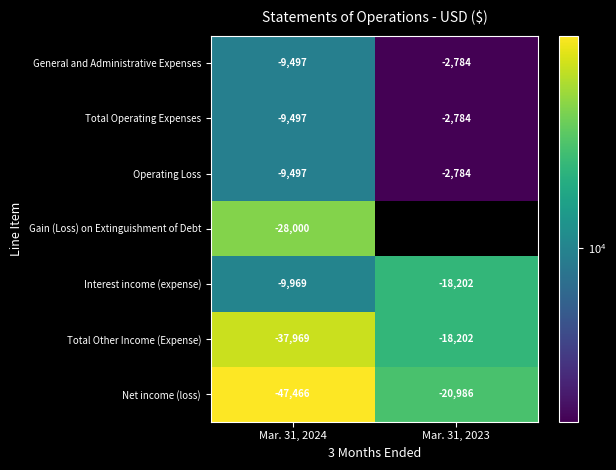

Rank the categories by Net income (loss) value from lowest to highest.

Mar. 31, 2024, Mar. 31, 2023